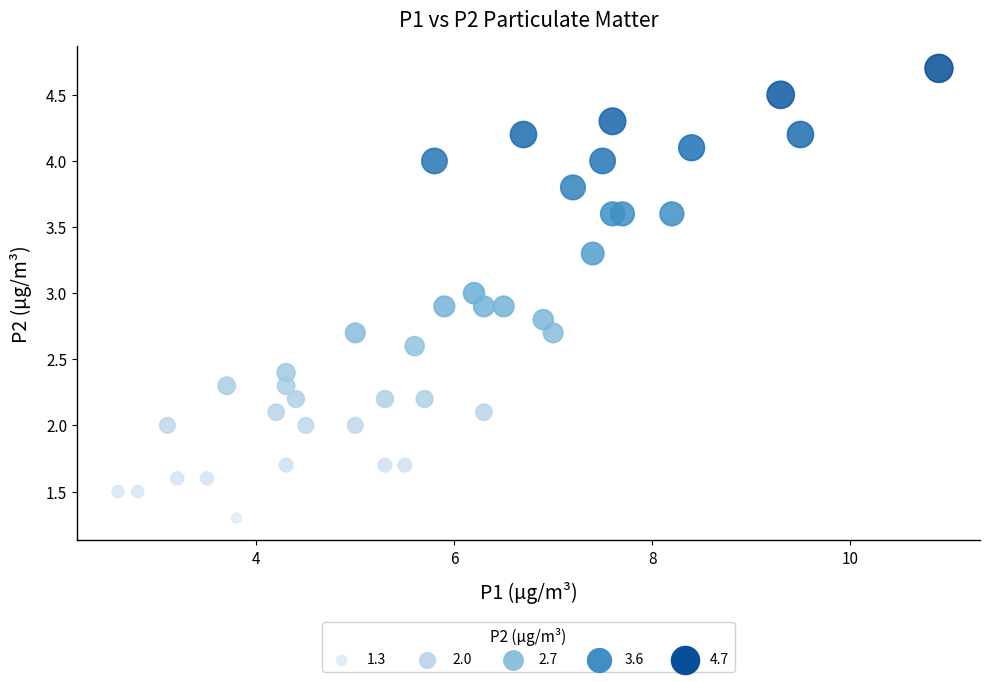

What is the range of X values (max minus min)?

8.3